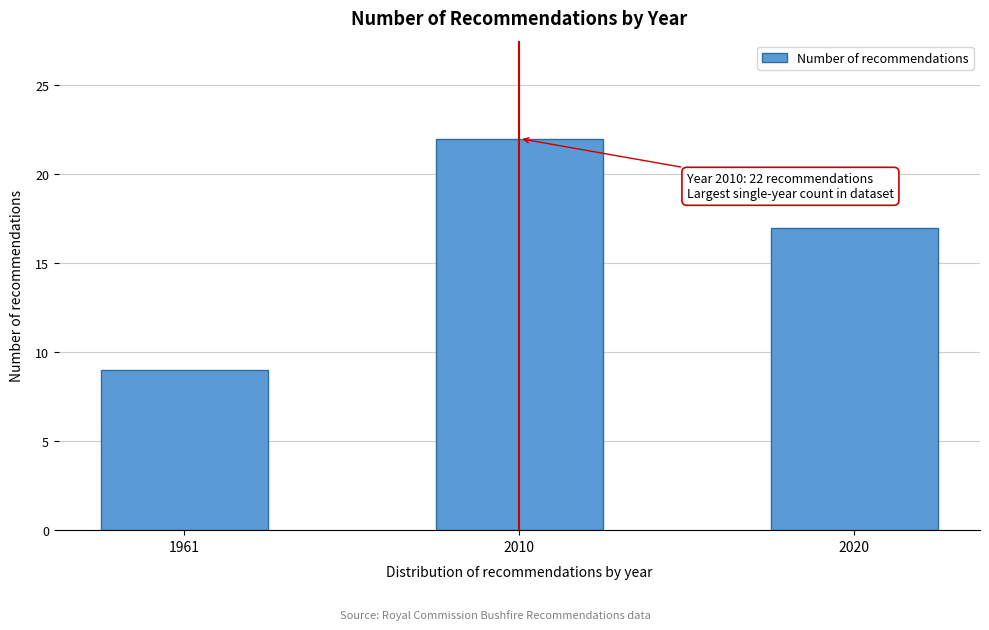

Reading left to right, transcribe all the data shown in this chart.

1961=9	2010=22	2020=17